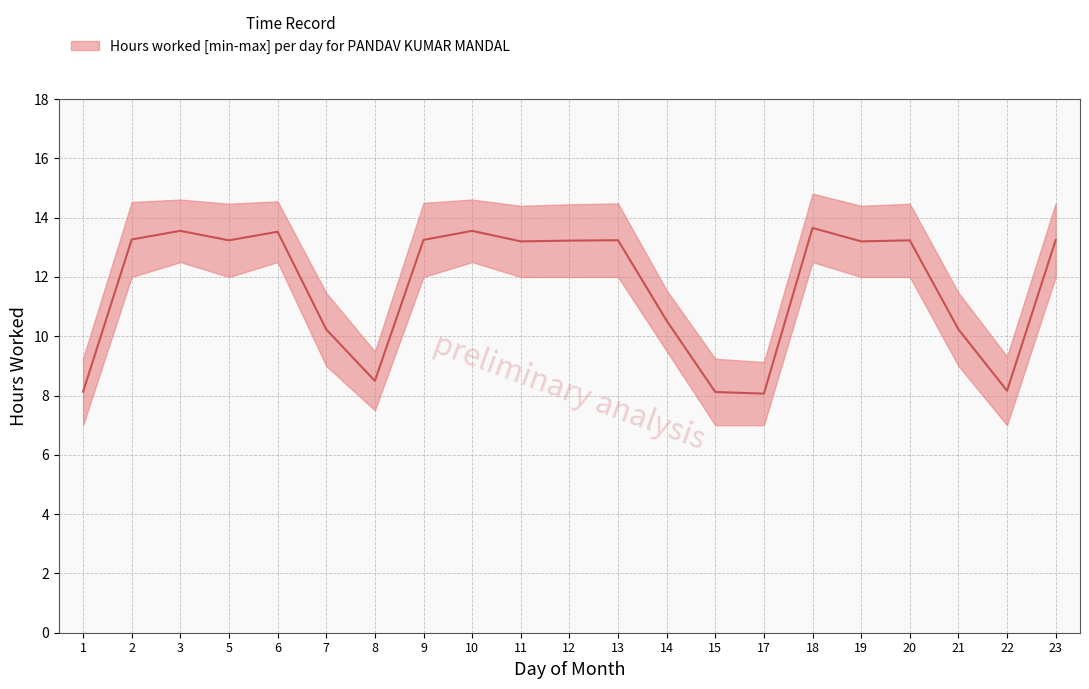

What is the value of the 21st point from the left?

13.2